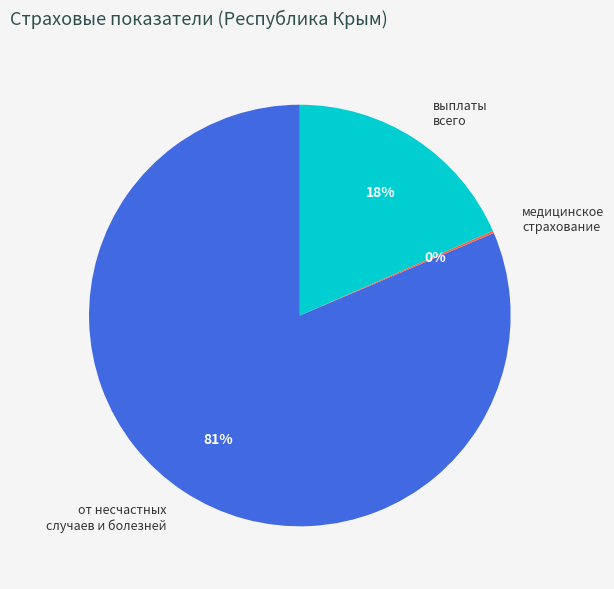

Do выплаты всего and от несчастных случаев и болезней together represent more than half of the pie?

Yes